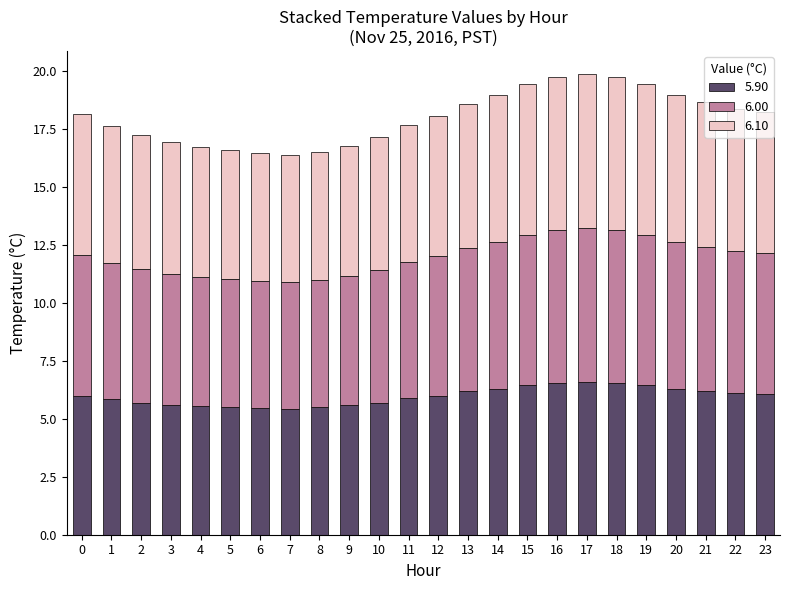

Is it true that 5.90 equals 9.7 at 2?

False